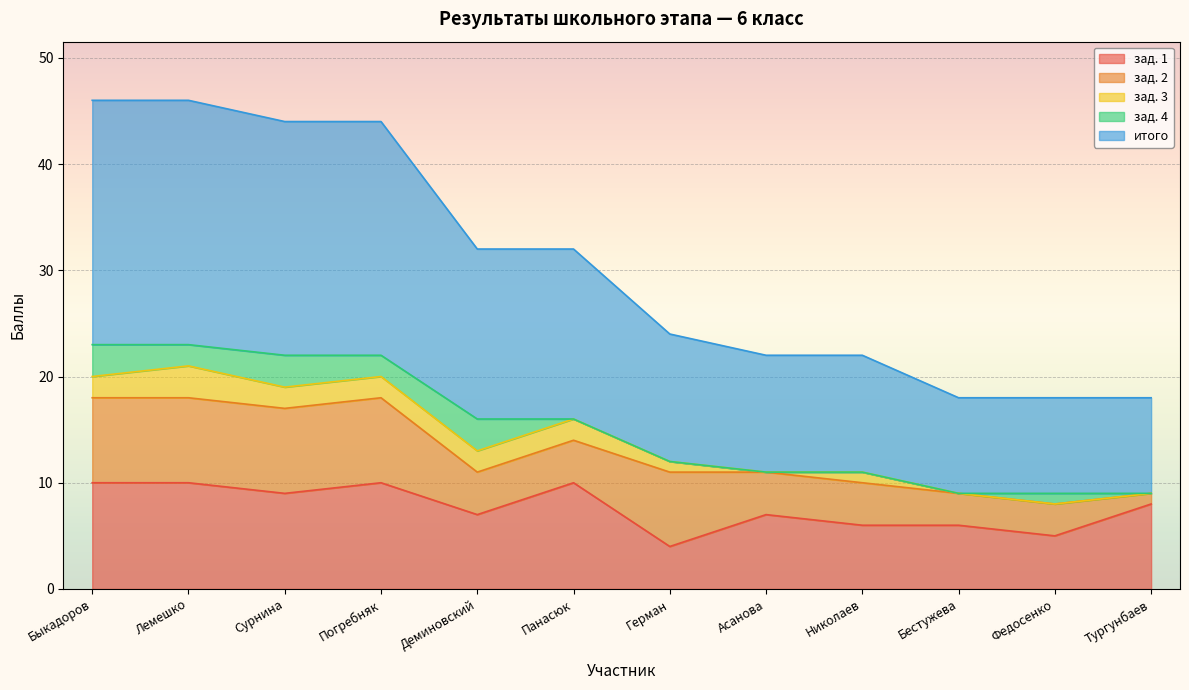

Where does the зад. 1 series first go above 8?

Быкадоров